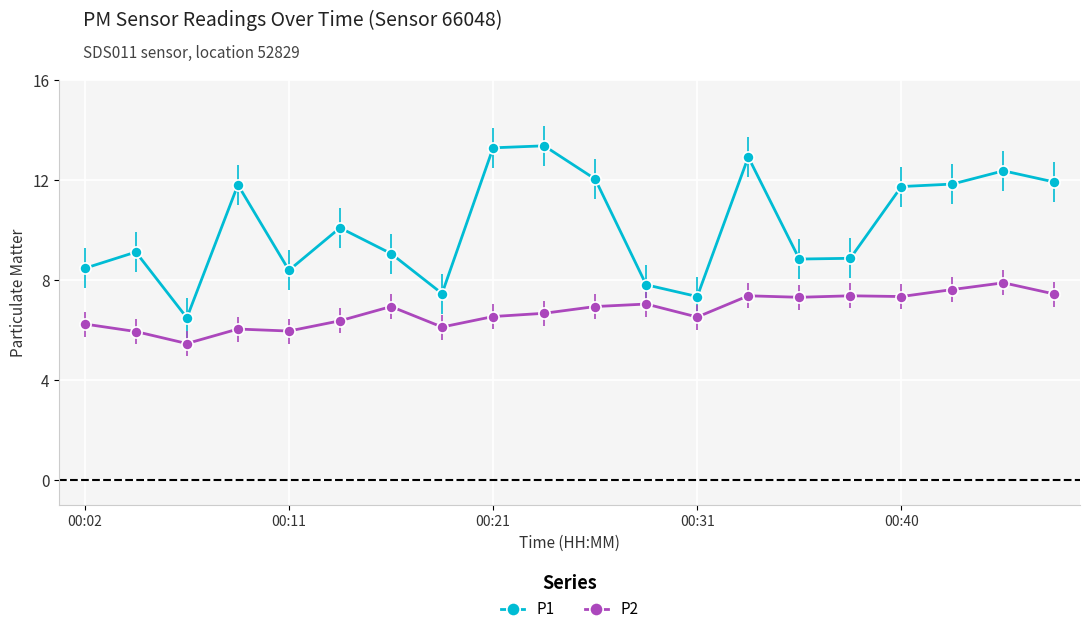

What is the value of the P2 point at the 11th from the left?

7.0